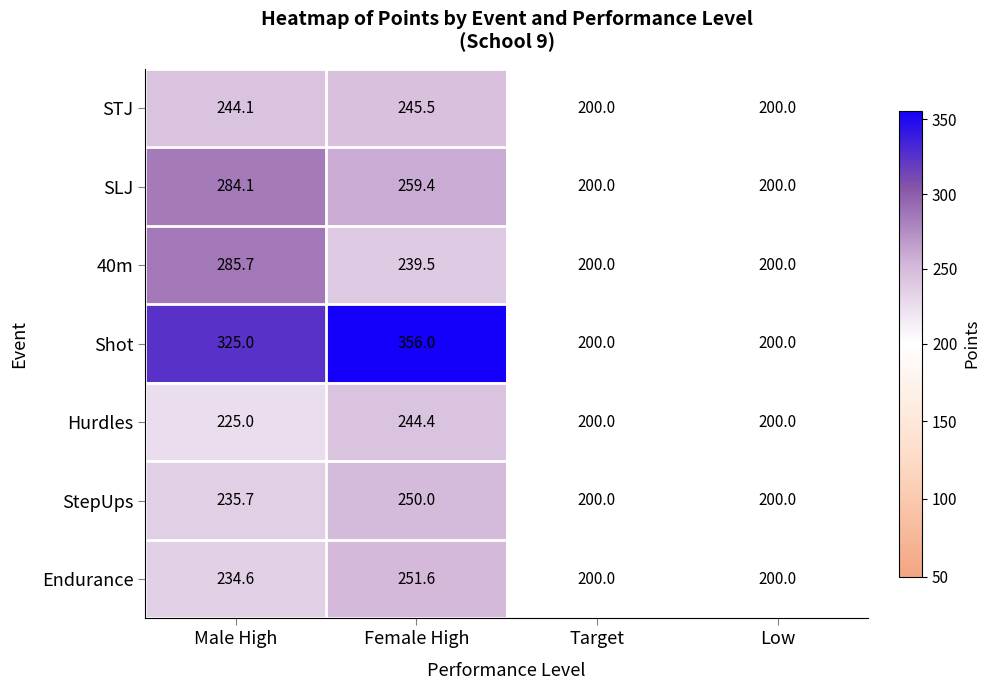

What is the difference between the STJ values at Male High and Female High?

1.4